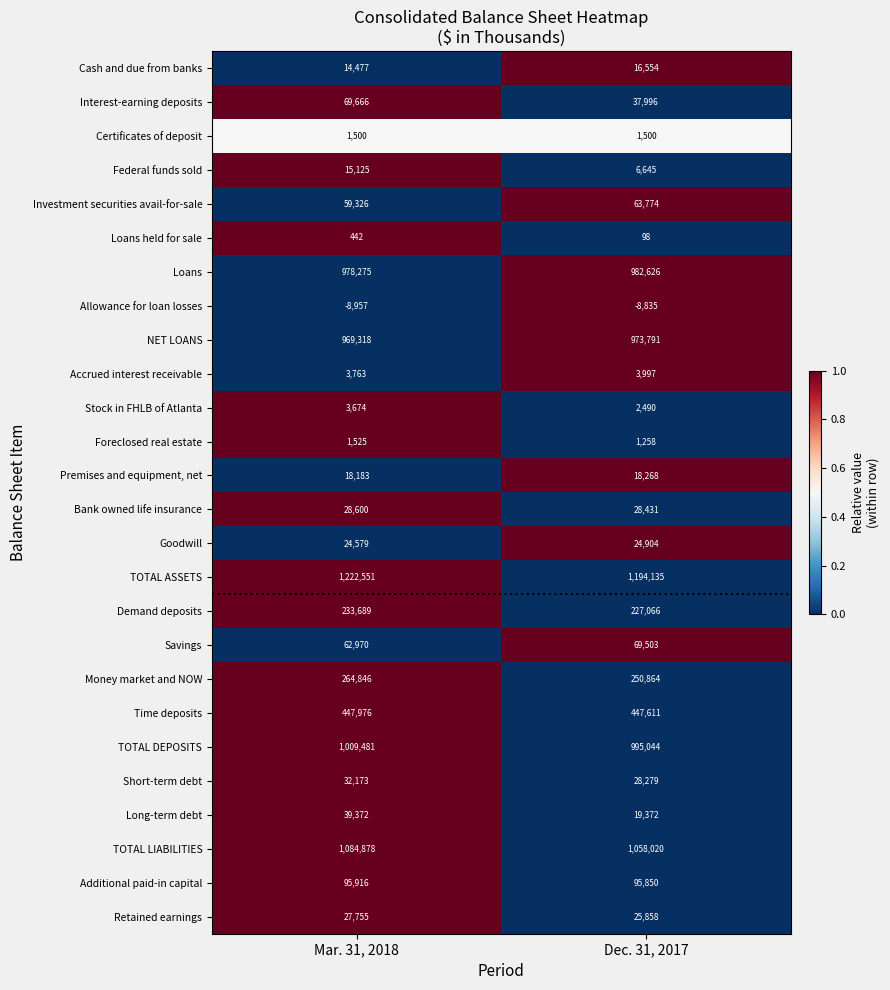

What is the spread (max minus min) of values at Dec. 31, 2017?

1202970